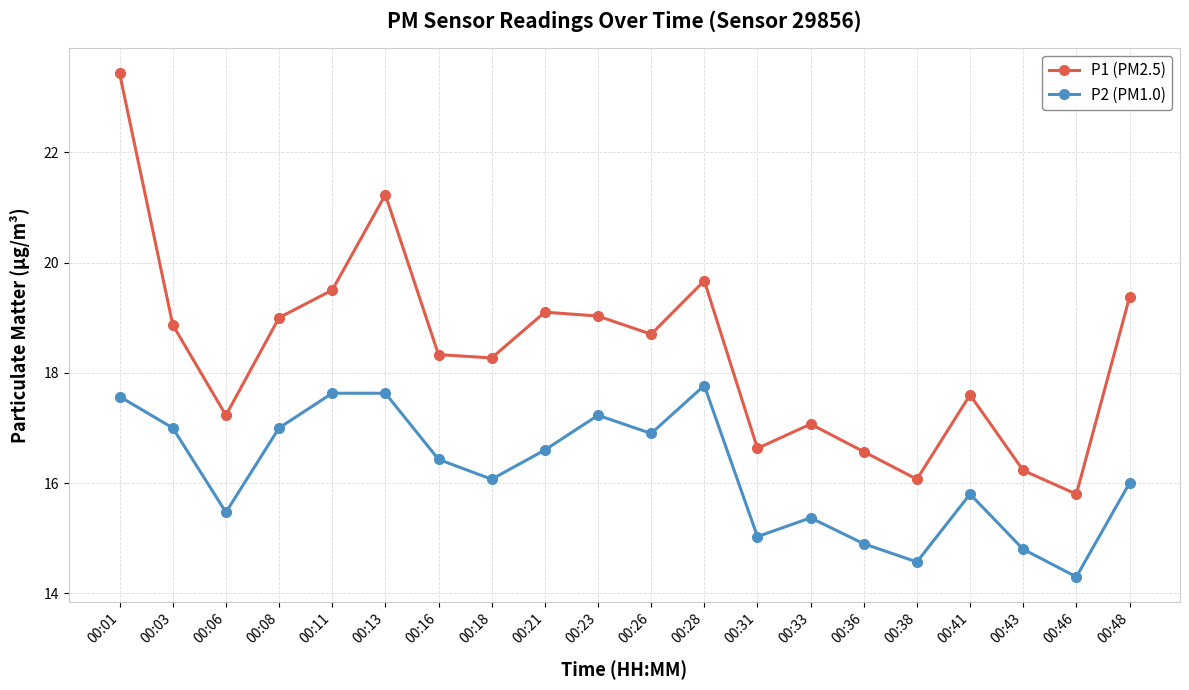

How many interior local peaks does the P1 (PM2.5) series have?

5